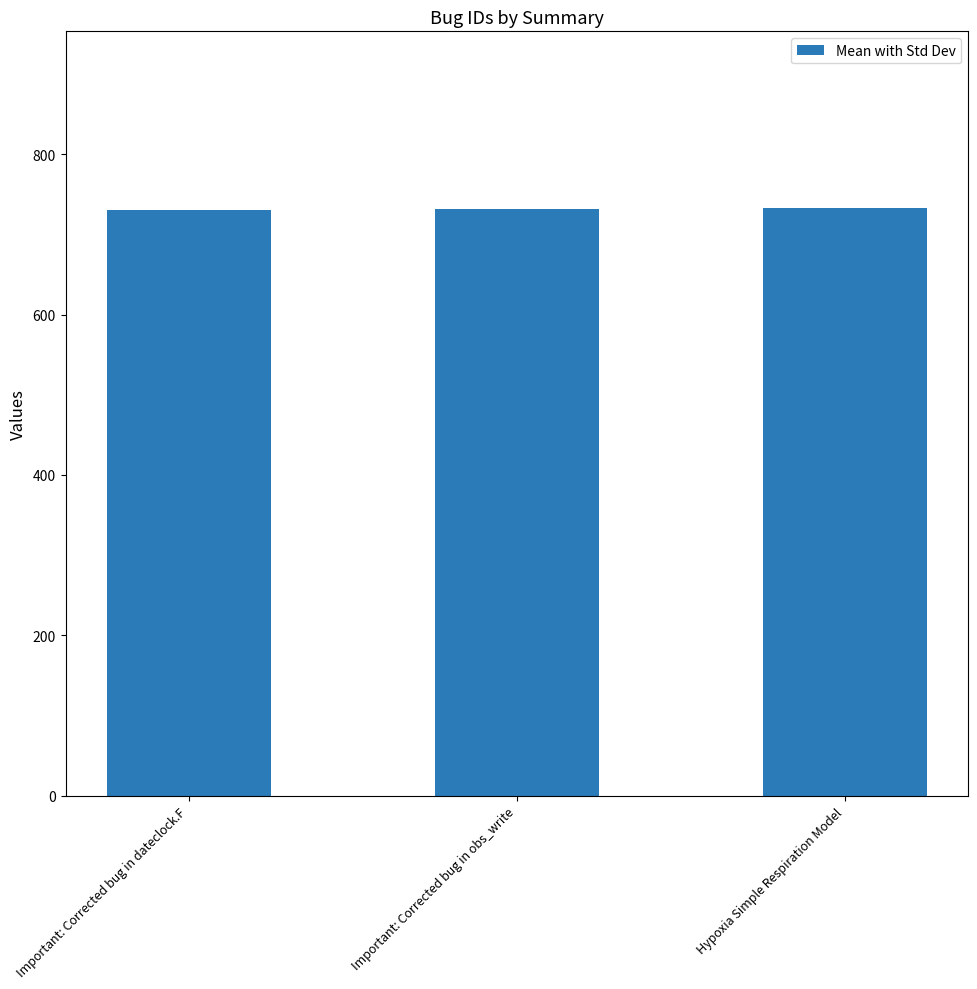

The value at Hypoxia Simple Respiration Model is 733. True or false?

True